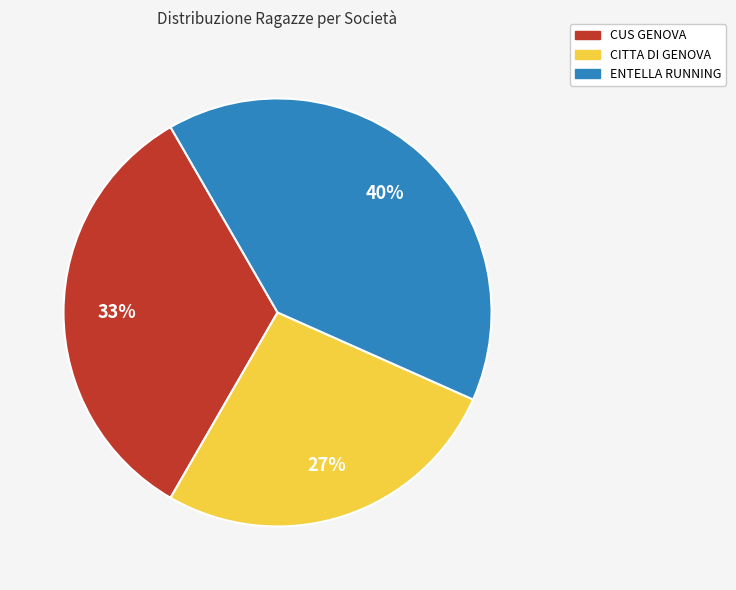

True or false: ENTELLA RUNNING accounts for 40% of the total.

True